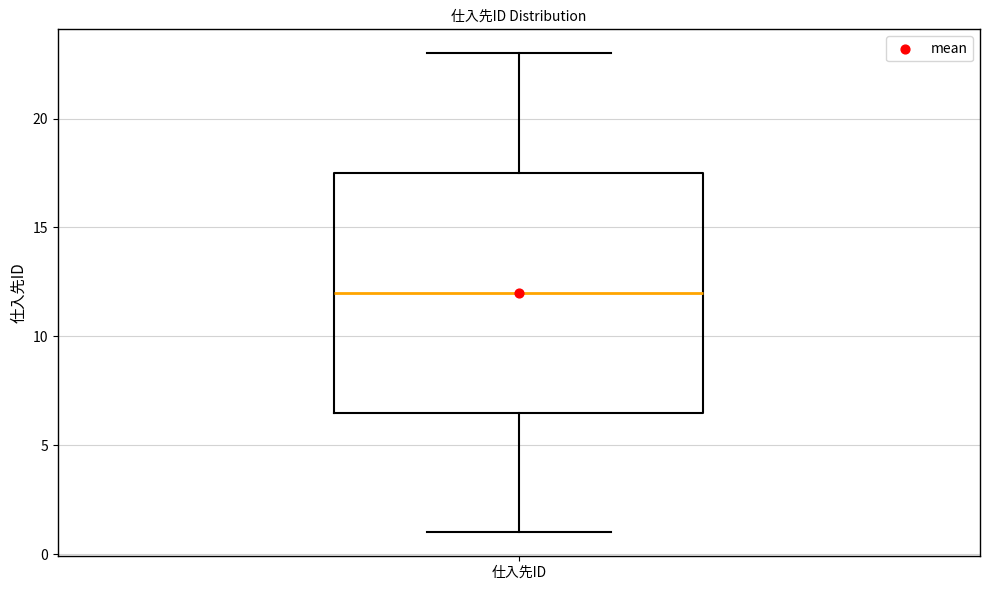

Where does the upper whisker of the box for 仕入先ID end on the y-axis? The values are not printed on the chart, so give them approximately, as read against the axis.

23.0